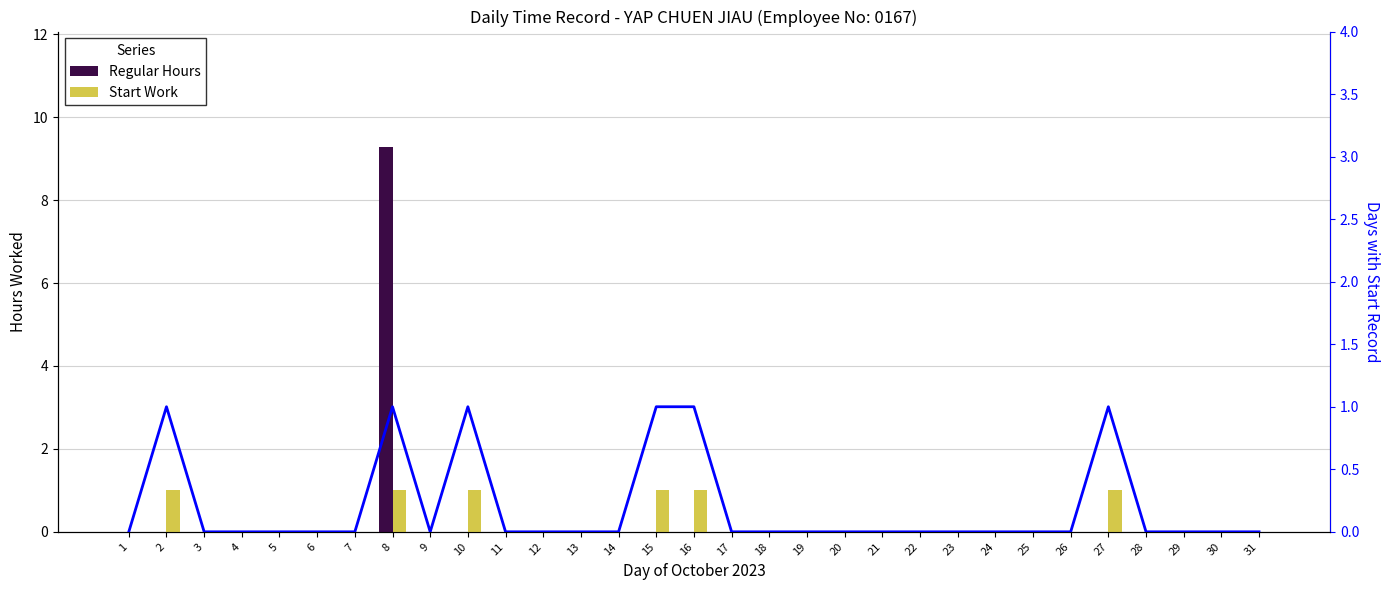

Reading left to right, extract all data points from this chart.

Regular Hours: 0.0	0.0	0.0	0.0	0.0	0.0	0.0	9.3	0.0	0.0	0.0	0.0	0.0	0.0	0.0	0.0	0.0	0.0	0.0	0.0	0.0	0.0	0.0	0.0	0.0	0.0	0.0	0.0	0.0	0.0	0.0
Start Work: 0.0	1.0	0.0	0.0	0.0	0.0	0.0	1.0	0.0	1.0	0.0	0.0	0.0	0.0	1.0	1.0	0.0	0.0	0.0	0.0	0.0	0.0	0.0	0.0	0.0	0.0	1.0	0.0	0.0	0.0	0.0